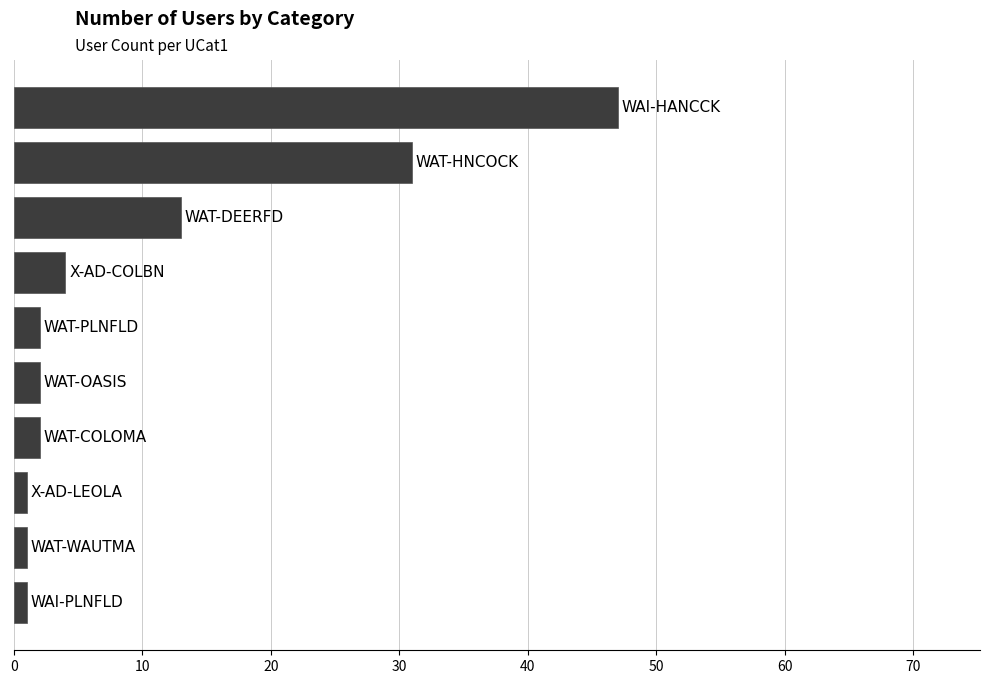

What is the difference between the maximum and minimum values?

46